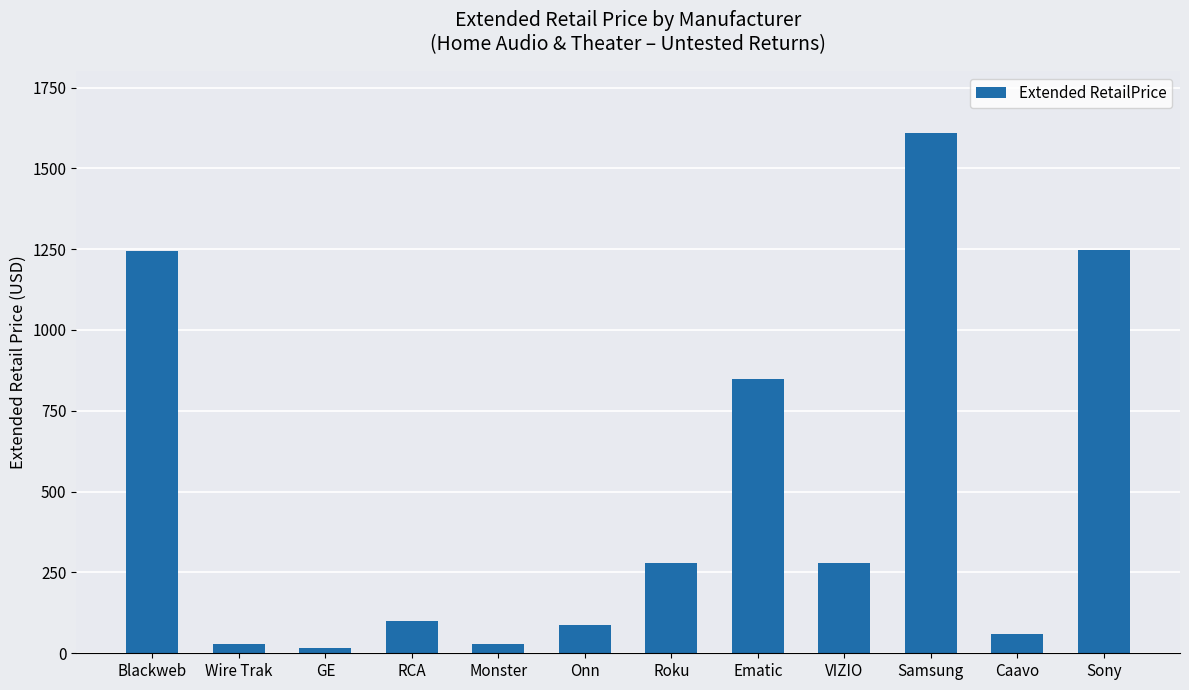

What is the label of the 8th bar from the right?

Monster